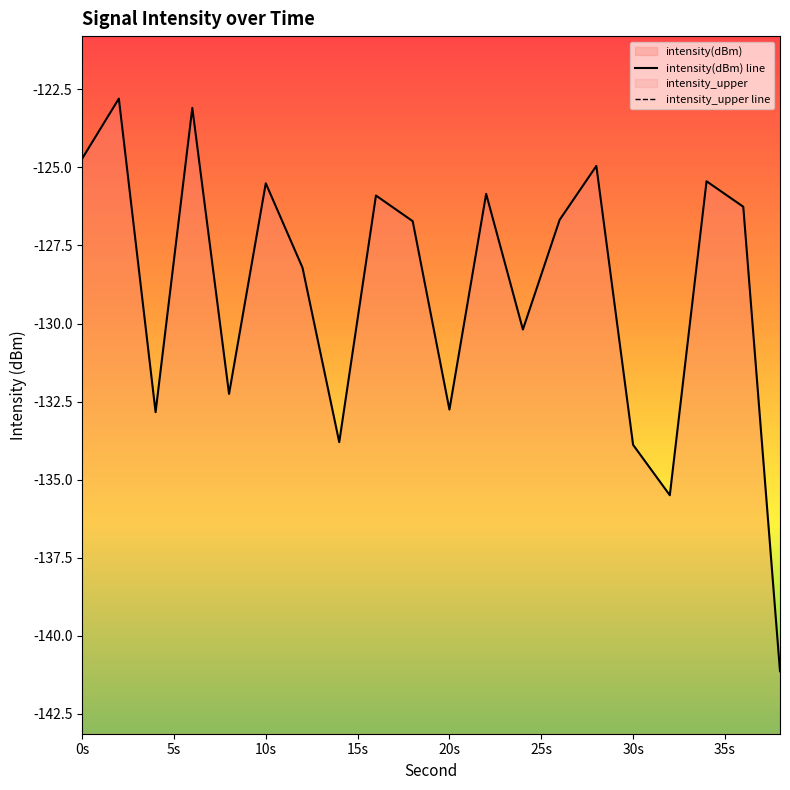

At which category does the chart reach its peak across all series?

2